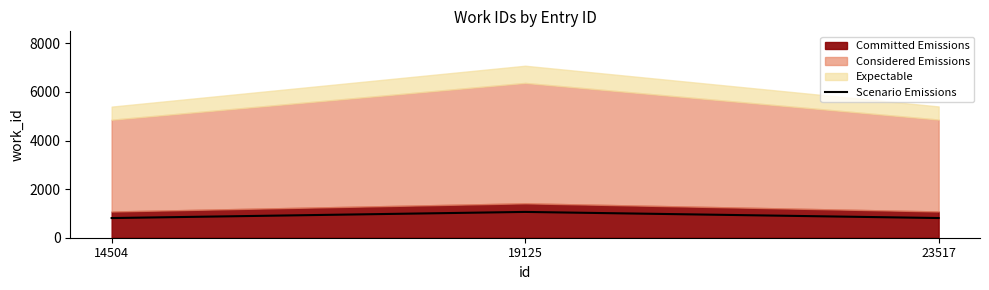

What is the sum of the values at 23517 and 14504?

1620.2